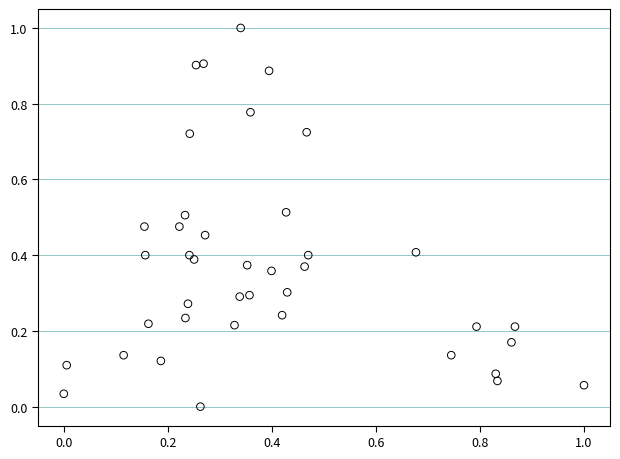

What is the range of X values (max minus min)?

1.0